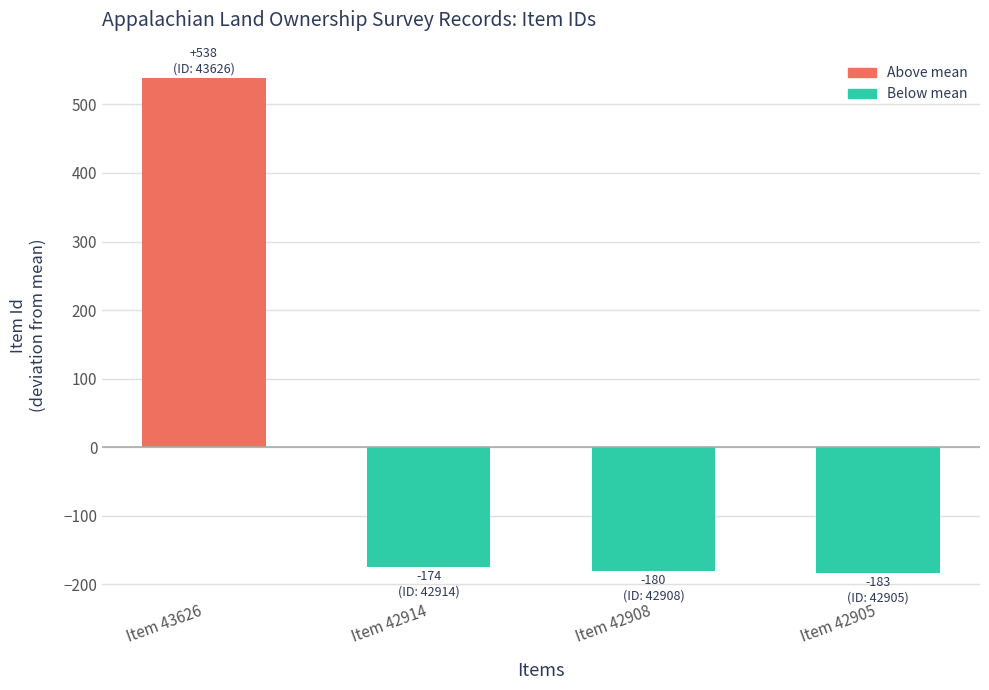

Is it true that the value at Item 42914 is -174.2?

True